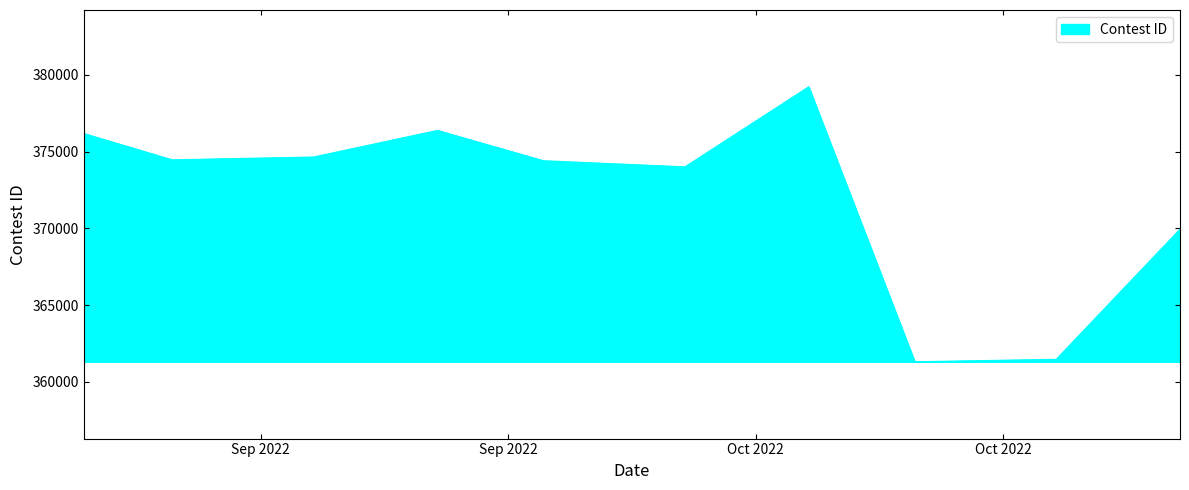

Where is the first local minimum?

8/27/22